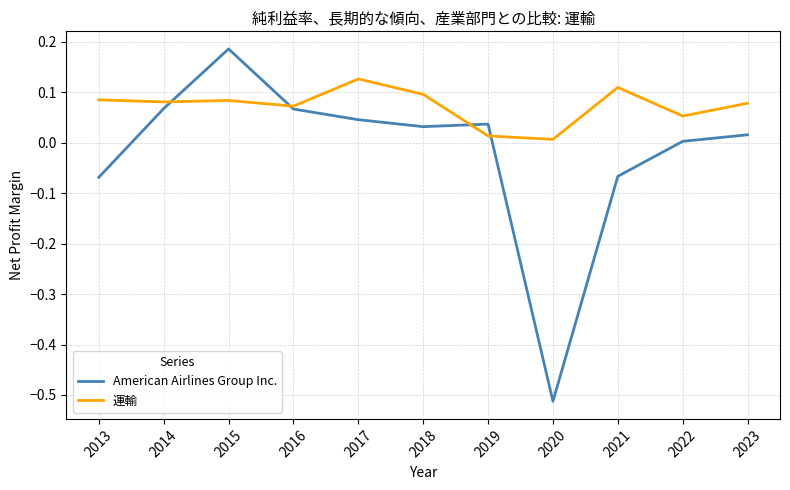

The 運輸 series shows 0.0 at 2021. True or false?

False